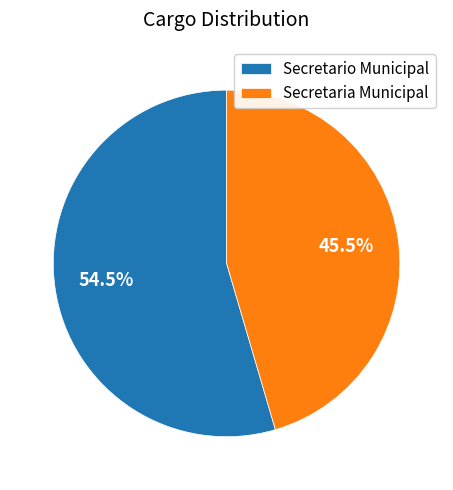

Count the number of slices in the pie.

2